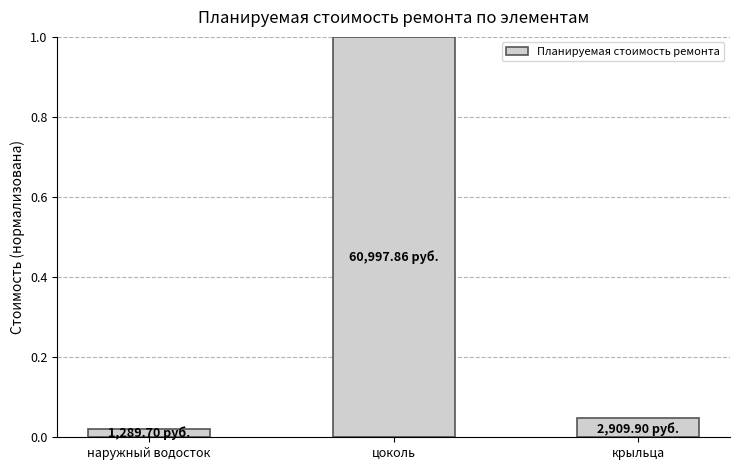

Which has a higher value, крыльца or цоколь?

цоколь